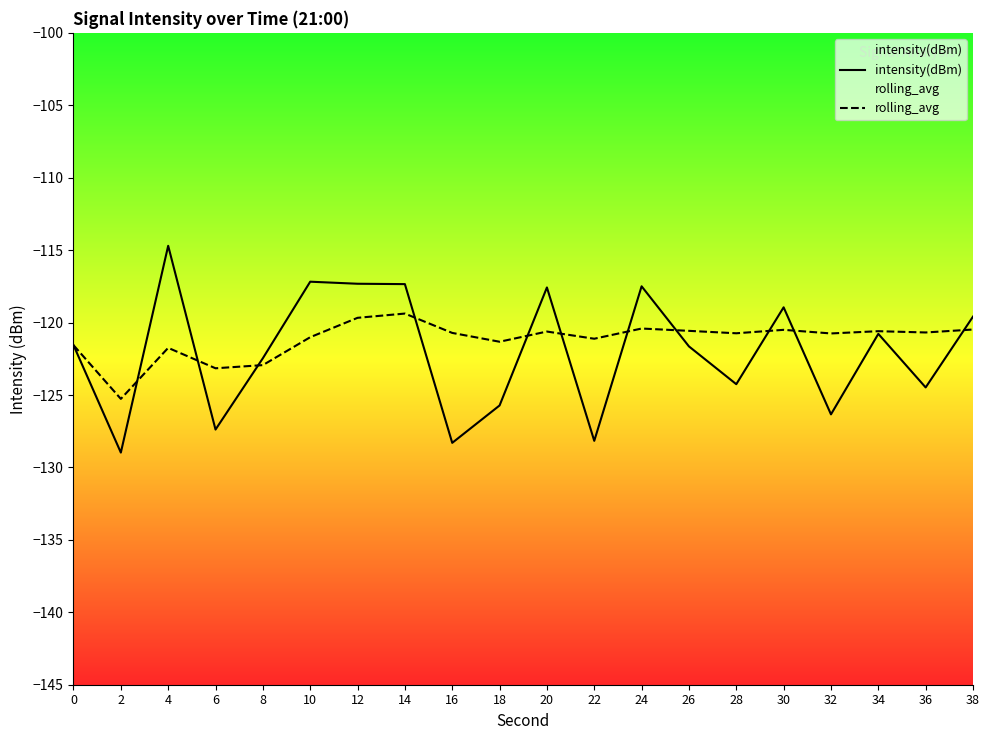

At which label does intensity(dBm) first exceed -121?

4